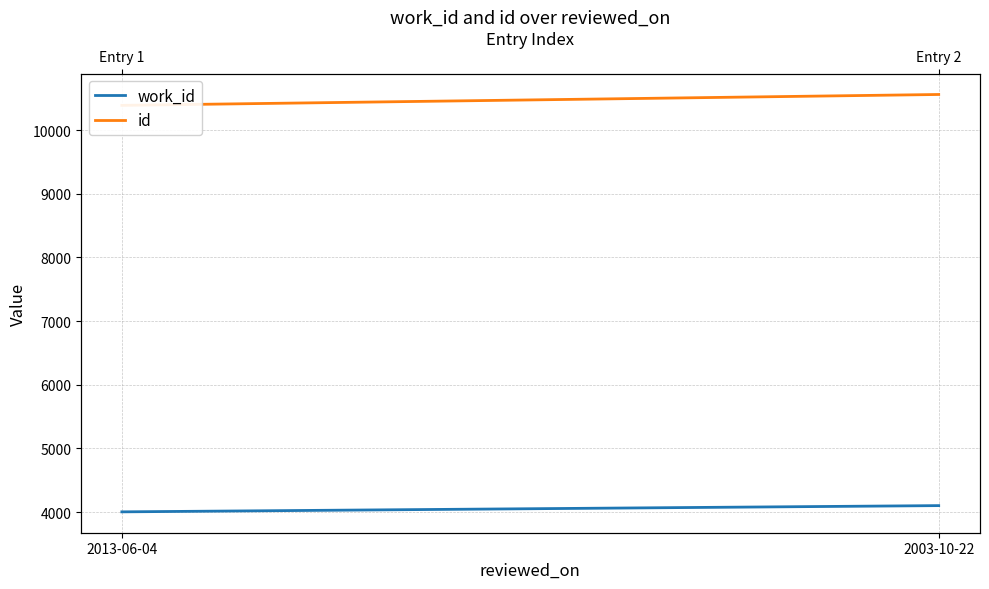

How many work_id values are between 4004 and 4102?

2